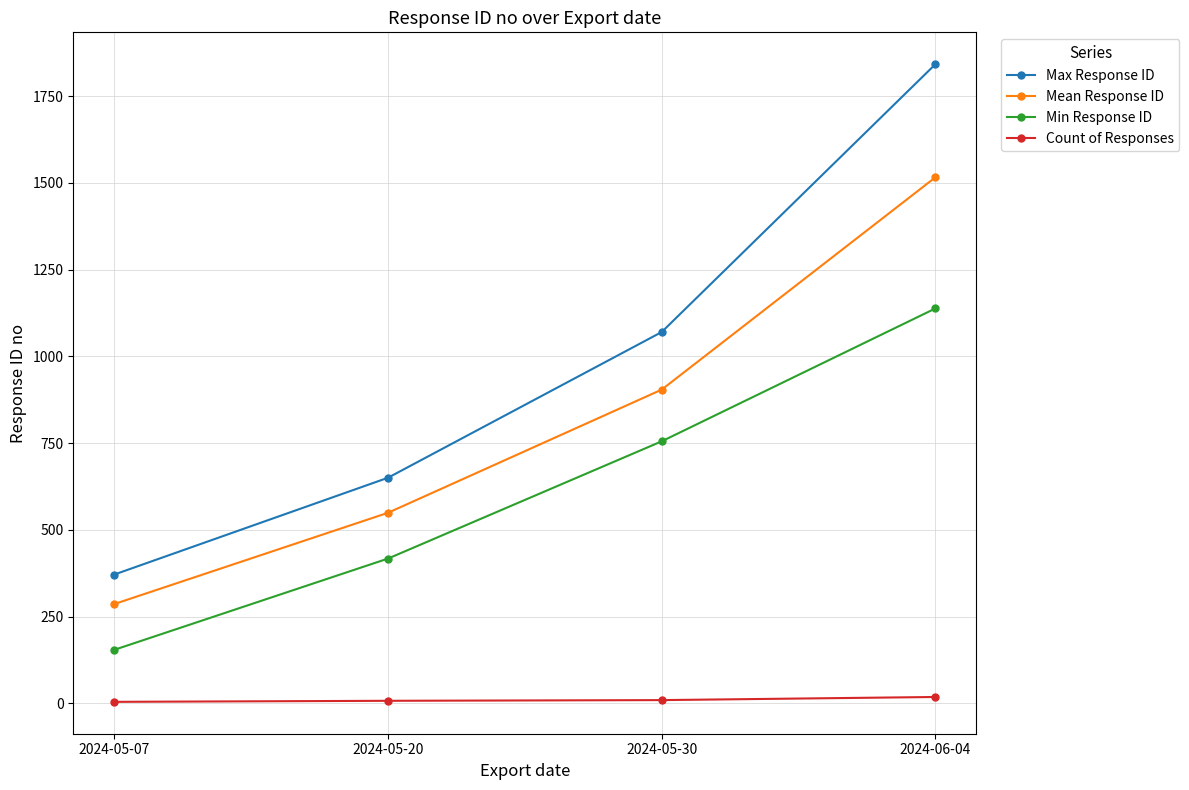

The value of Max Response ID at 2024-05-30 is 1070. True or false?

True